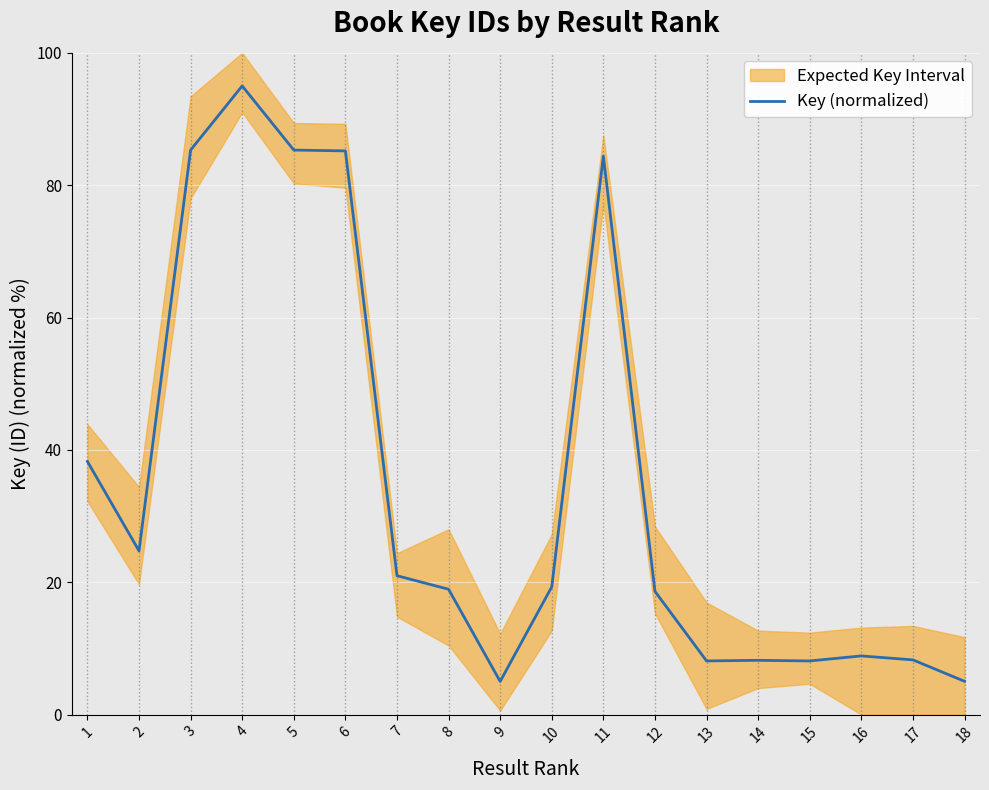

How many interior local valleys (lower than both neighbors) does the data have?

4